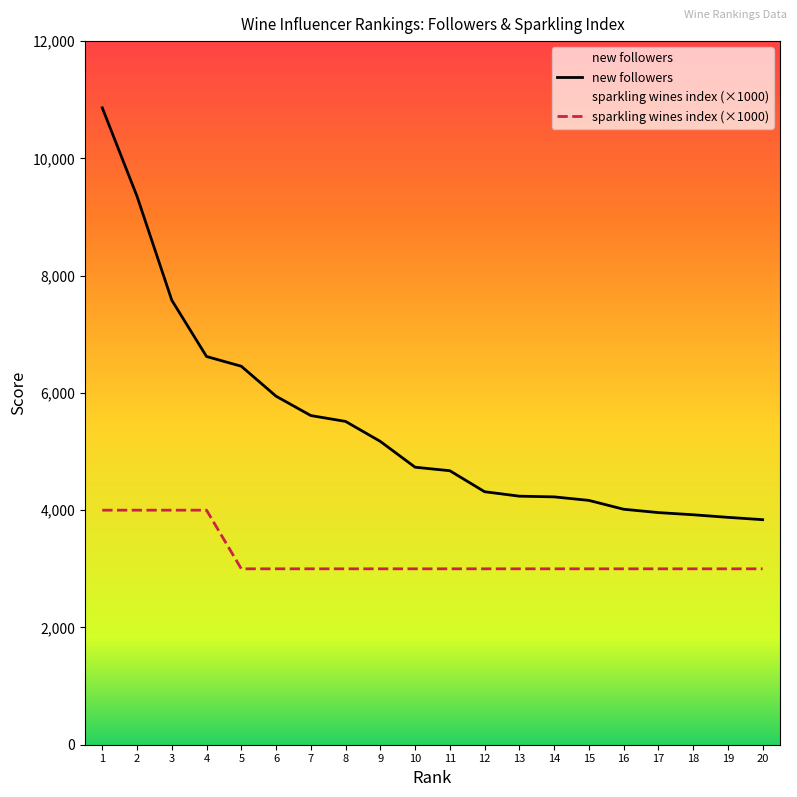

Which category has the highest value in the new followers series?

1